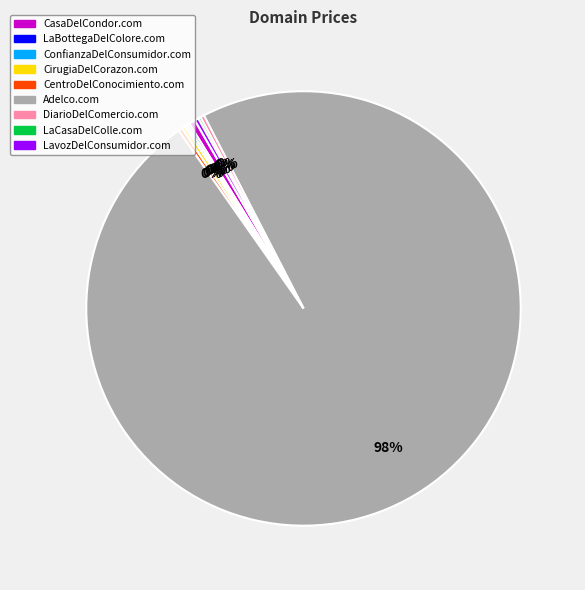

Does any single category account for the majority?

Yes